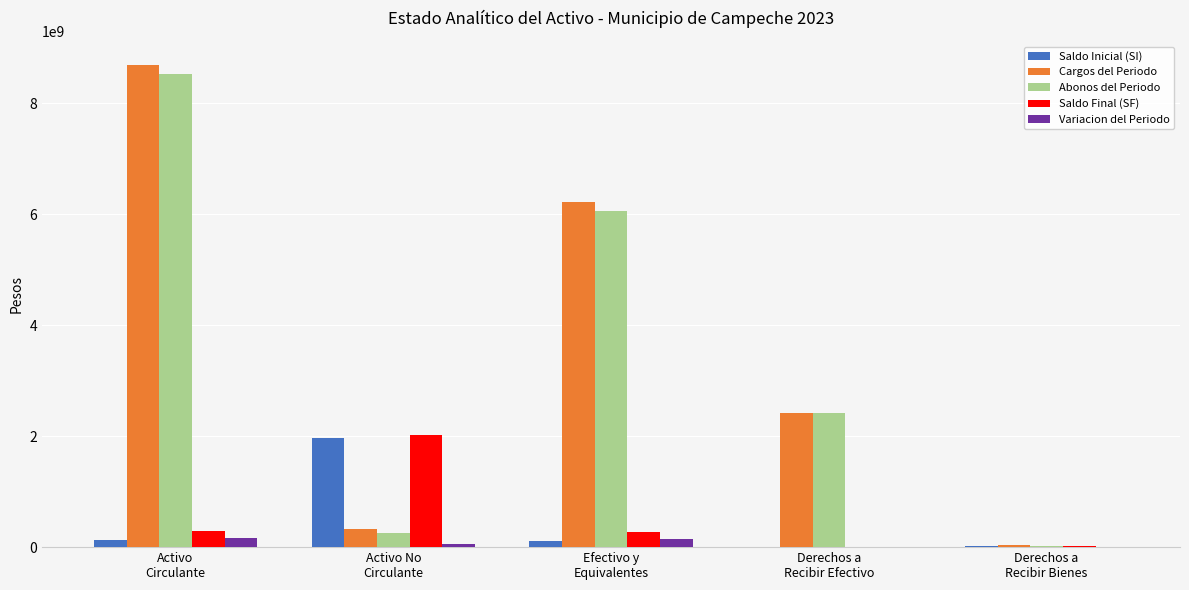

What is the sum of all Variacion del Periodo values?

385022163.2